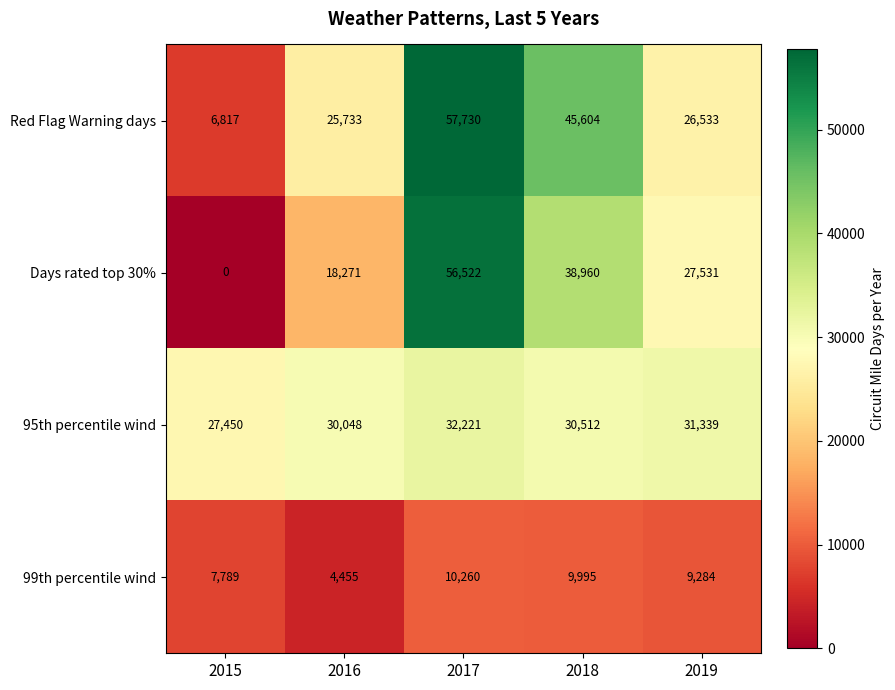

At which category is the sum across all series the highest?

2017